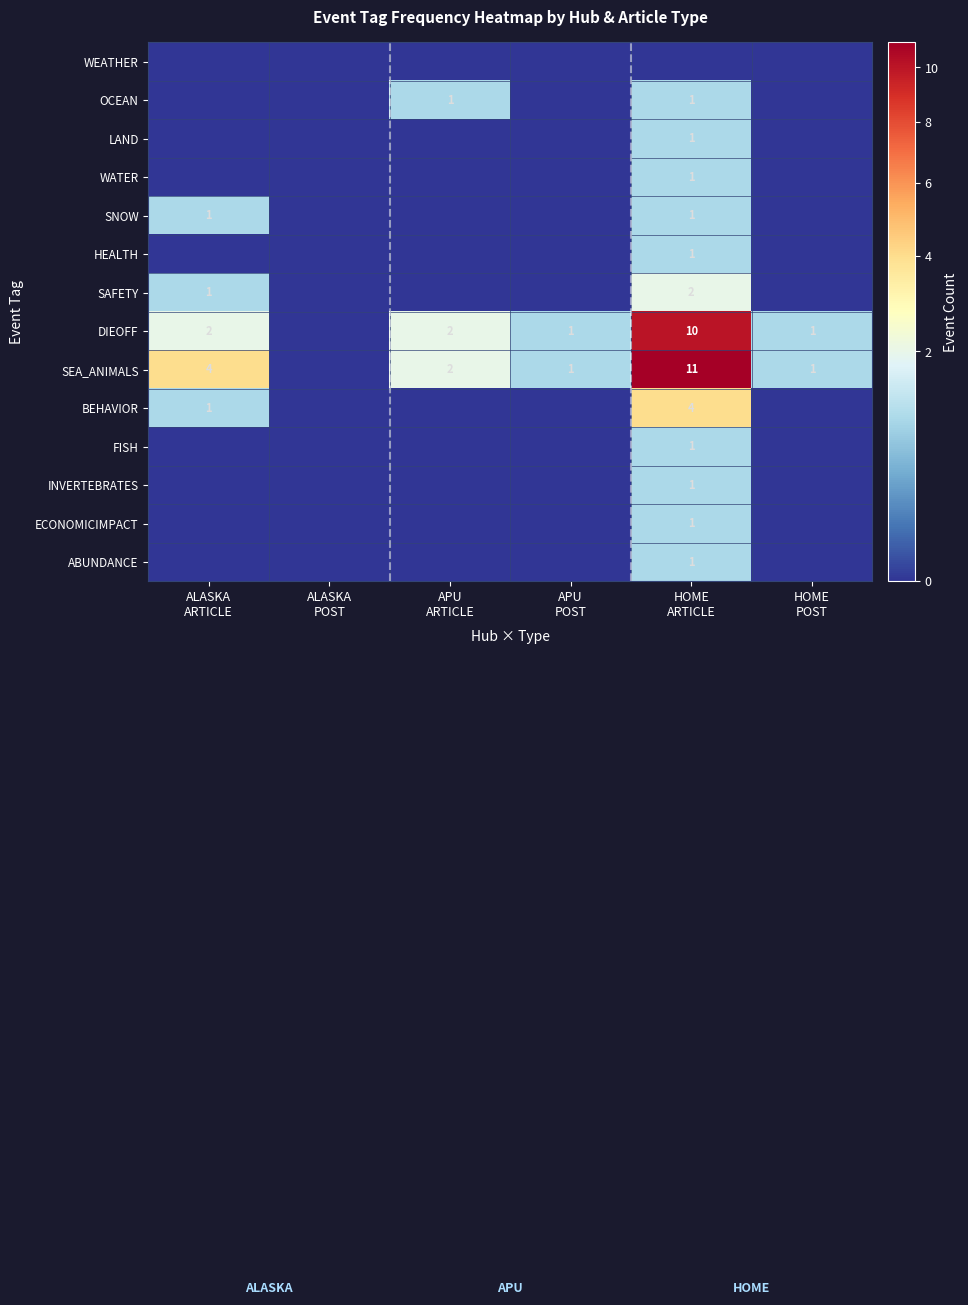

List the labels in order of LAND value, largest first.

HOME ARTICLE, ALASKA ARTICLE, ALASKA POST, APU ARTICLE, APU POST, HOME POST